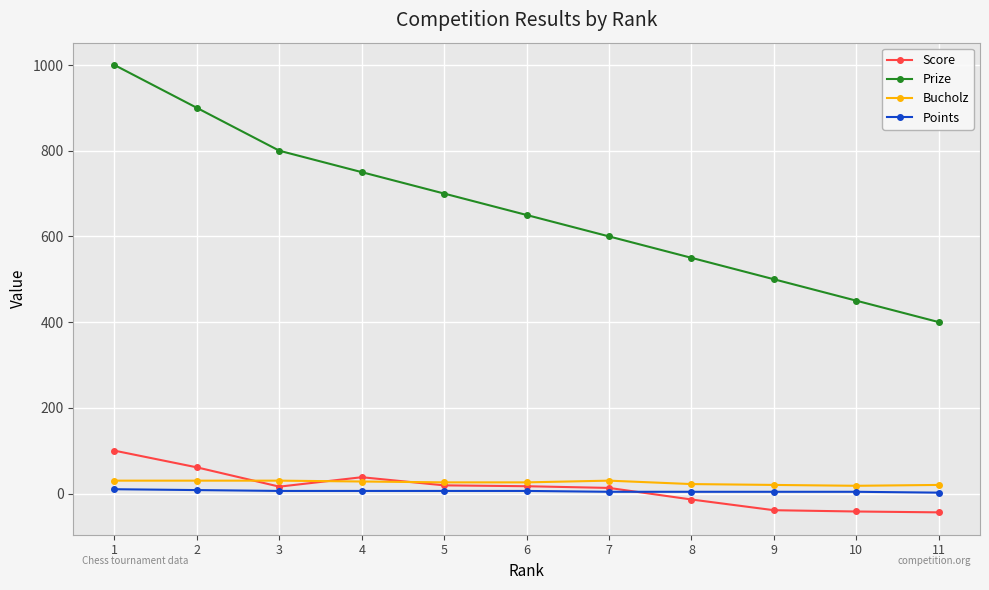

Is it true that Prize equals 1175 at 4?

False